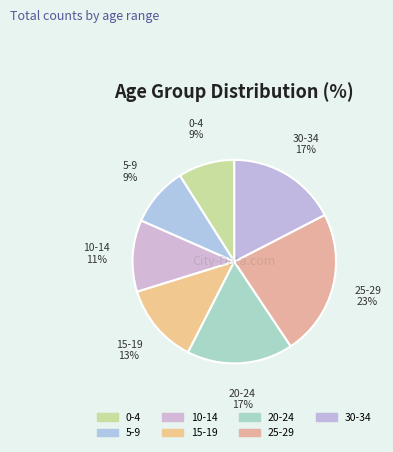

Count the number of slices in the pie.

7